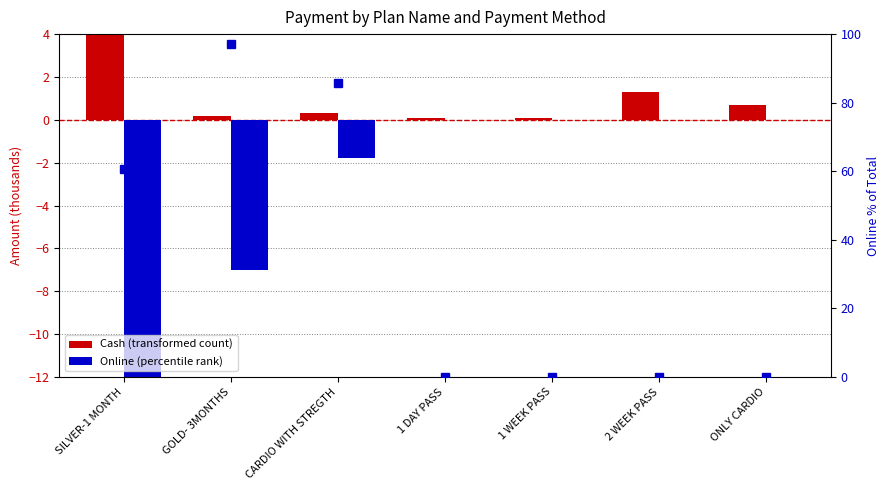

List the series in order of their peak value, lowest first.

Online, Cash